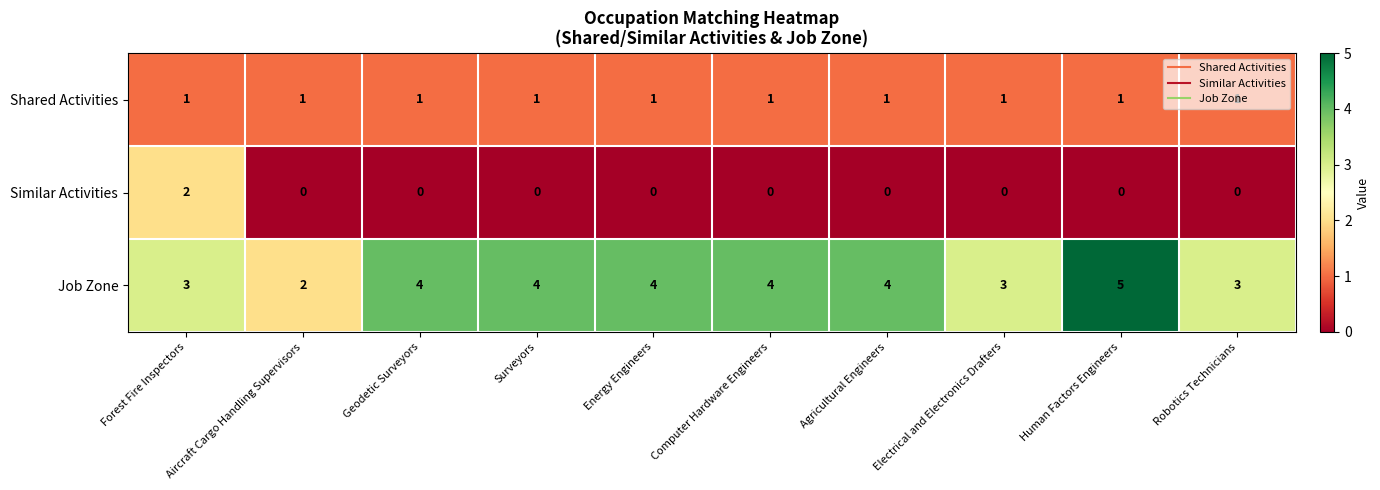

Is the value of Job Zone at Geodetic Surveyors greater than the value of Similar Activities at Surveyors?

Yes